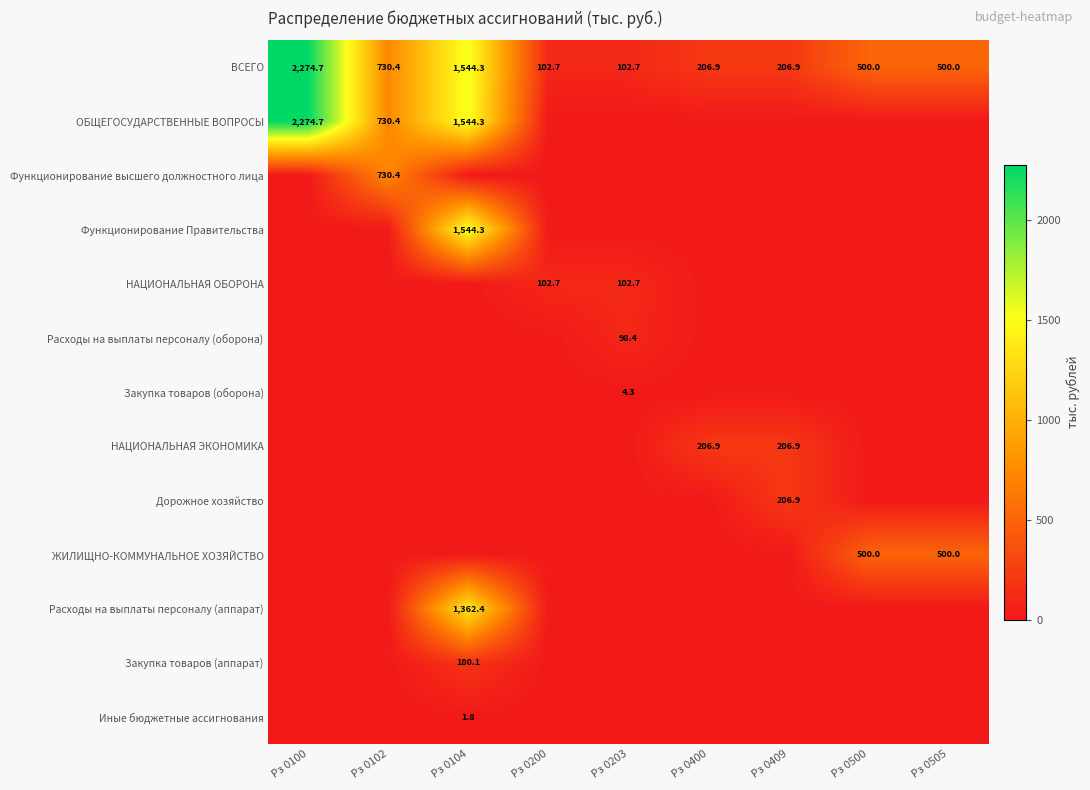

True or false: НАЦИОНАЛЬНАЯ ЭКОНОМИКА has a value of 141.5 at Рз 0409.

False